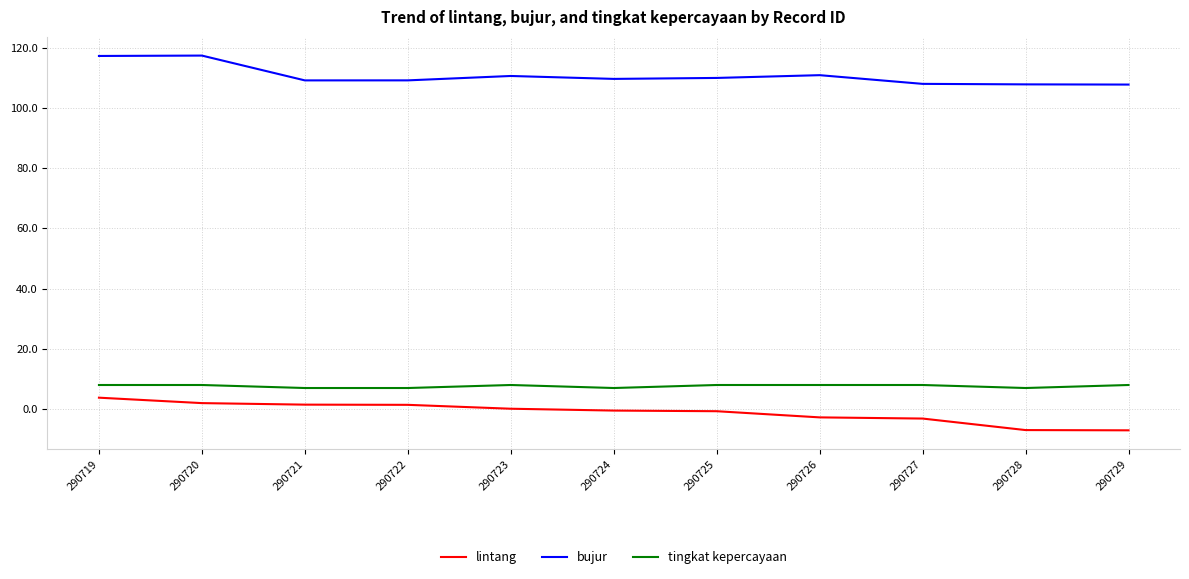

What is the total value across all series at 290728?

107.8